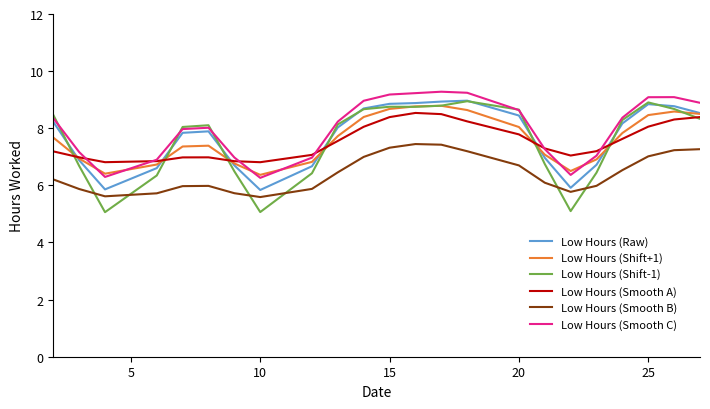

Which series has the largest total across all categories?

Low Hours (Smooth C)